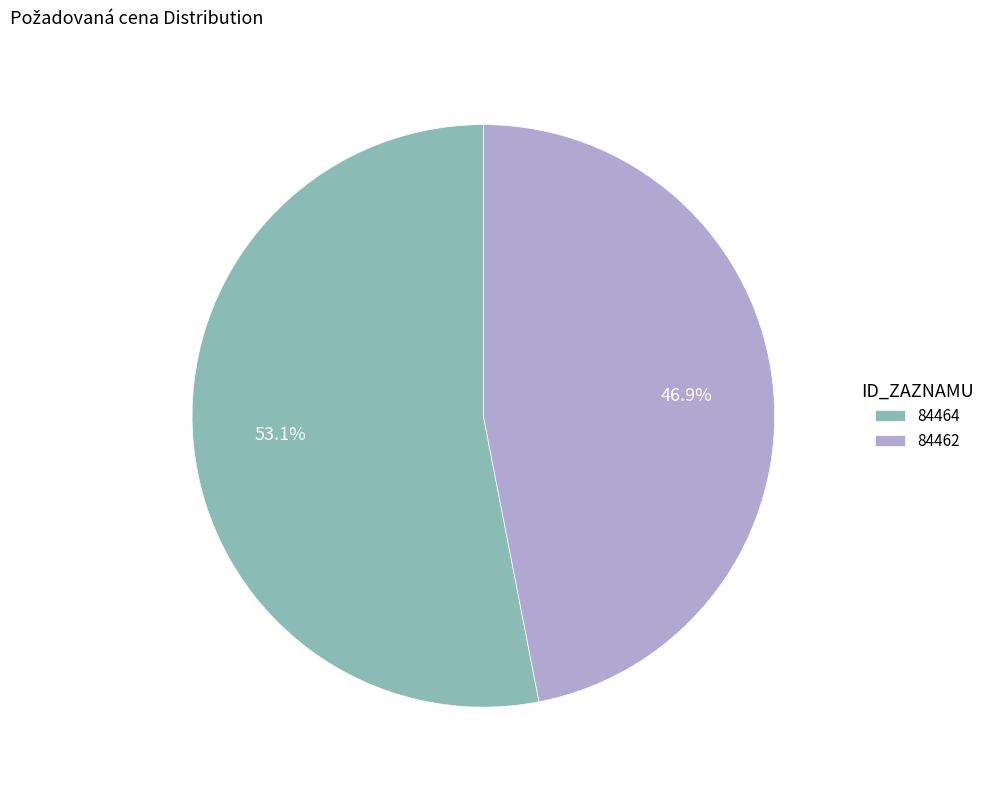

Which has a higher value, 84462 or 84464?

84464